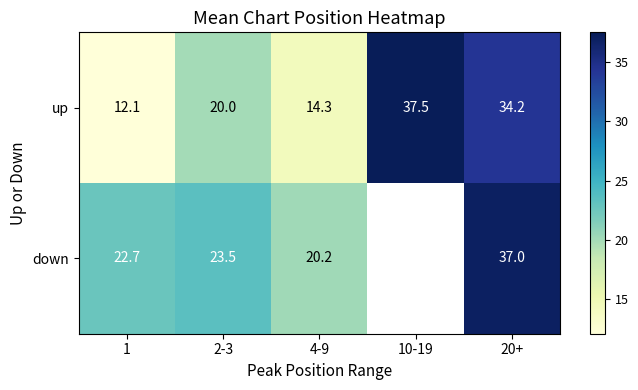

What is the spread (max minus min) of values at 2-3?

3.5